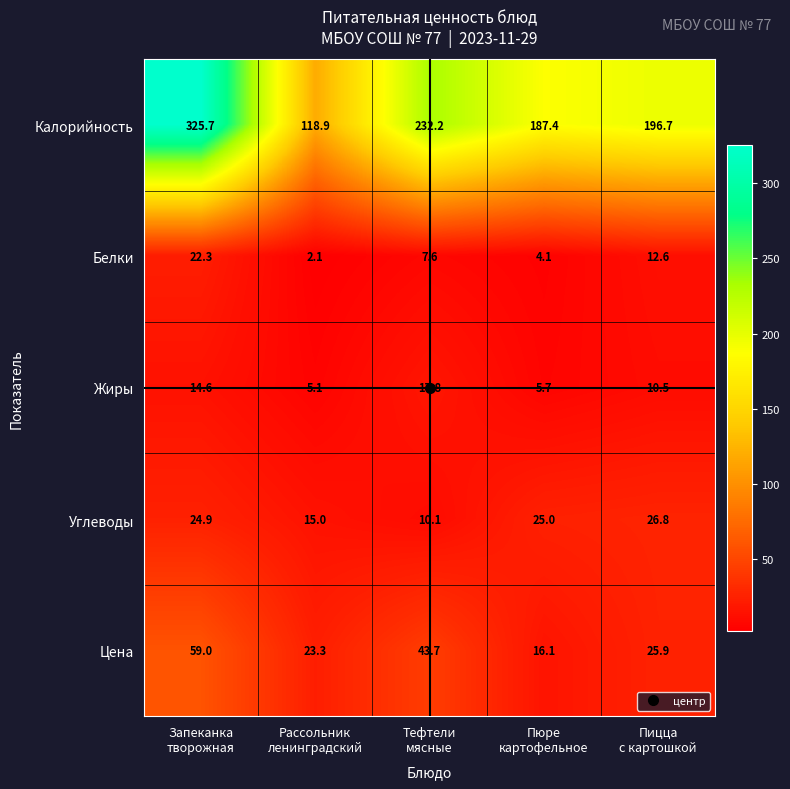

List the series in order of their peak value, highest first.

Калорийность, Цена, Углеводы, Белки, Жиры